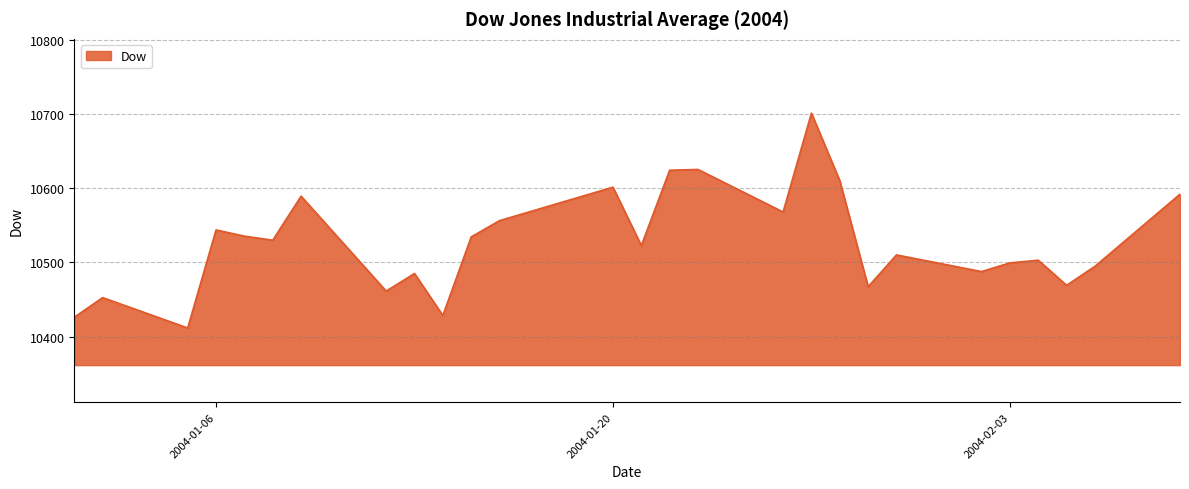

How many values are below 10522?

13